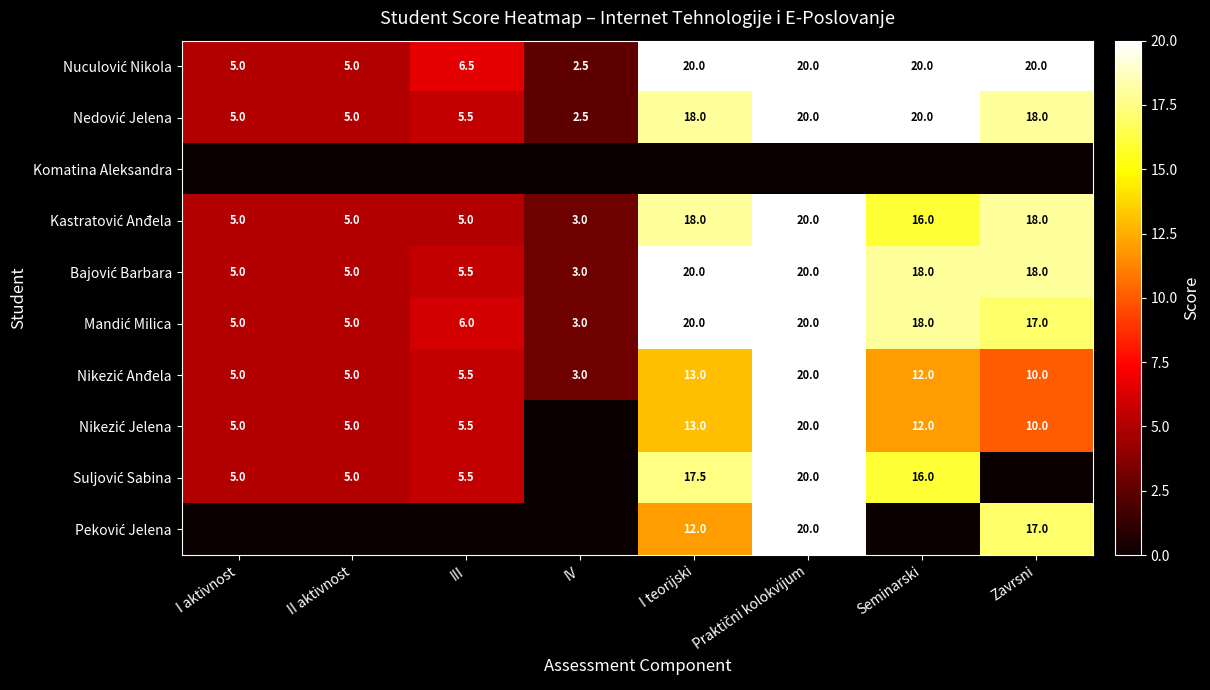

What is the approximate value of Nuculović Nikola at Seminarski?

20.0